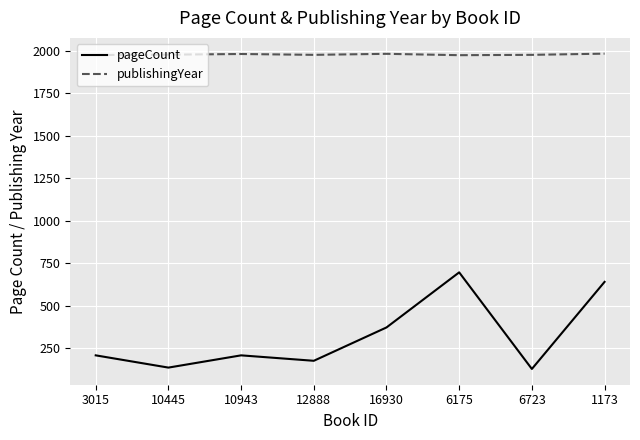

Which series changed the most between 12888 and 6723?

pageCount